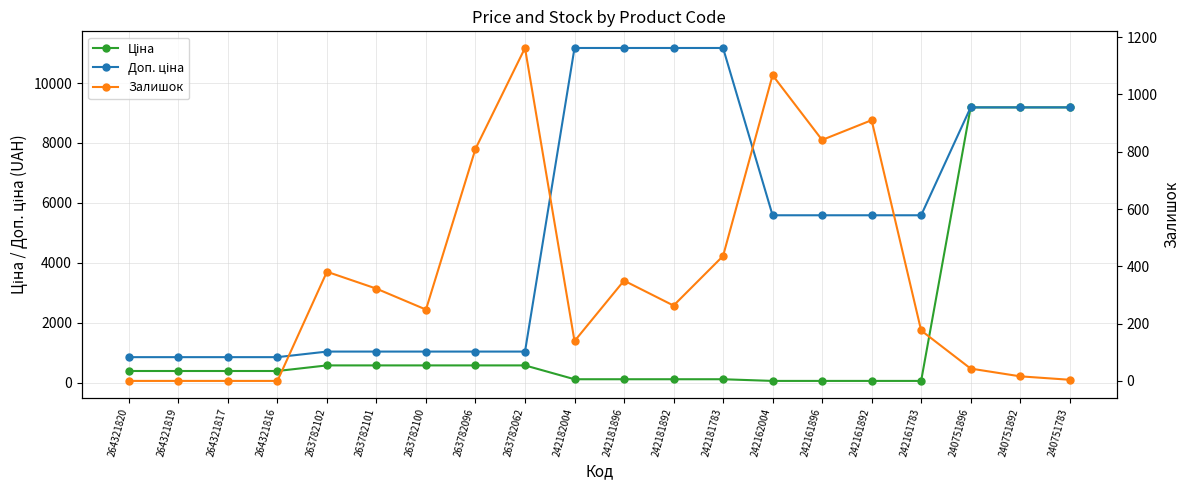

Between 263782102 and 240751892, which is larger?

240751892